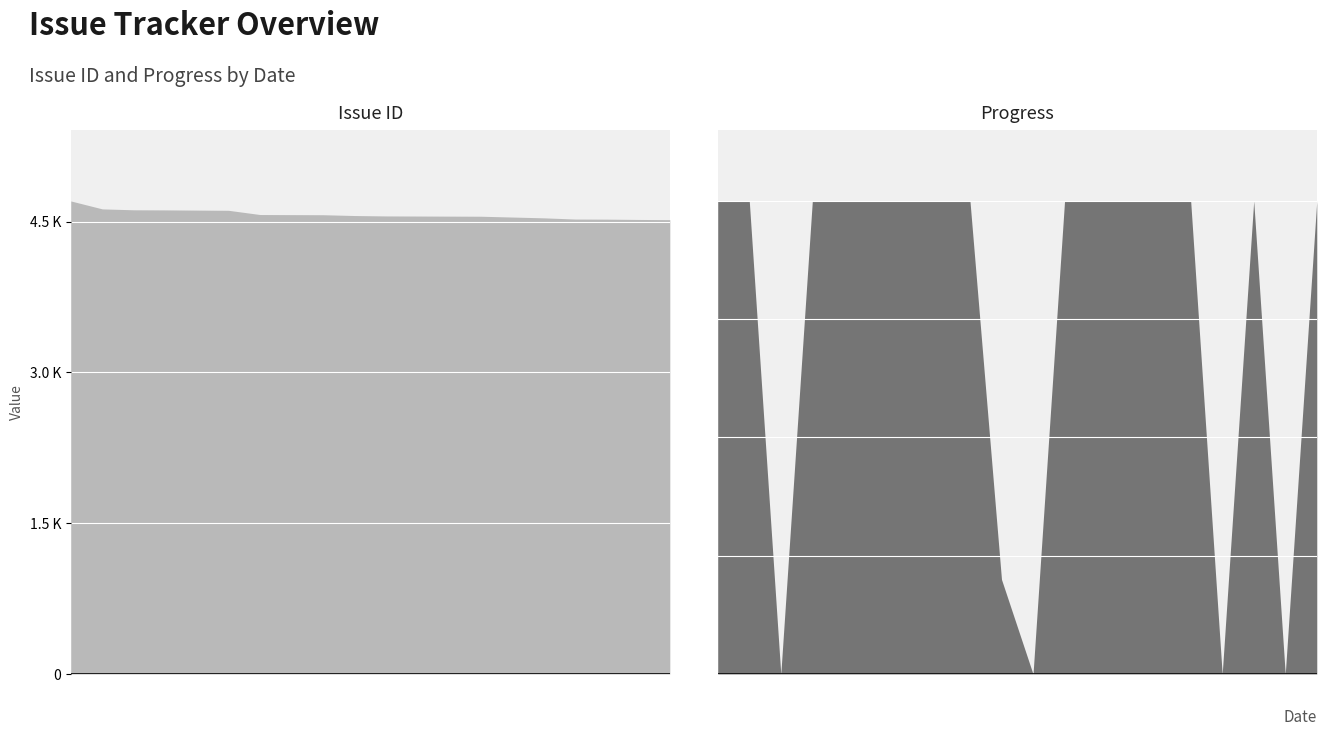

Which has a higher value, 2018/06/14 or 2018/04/25?

2018/06/14